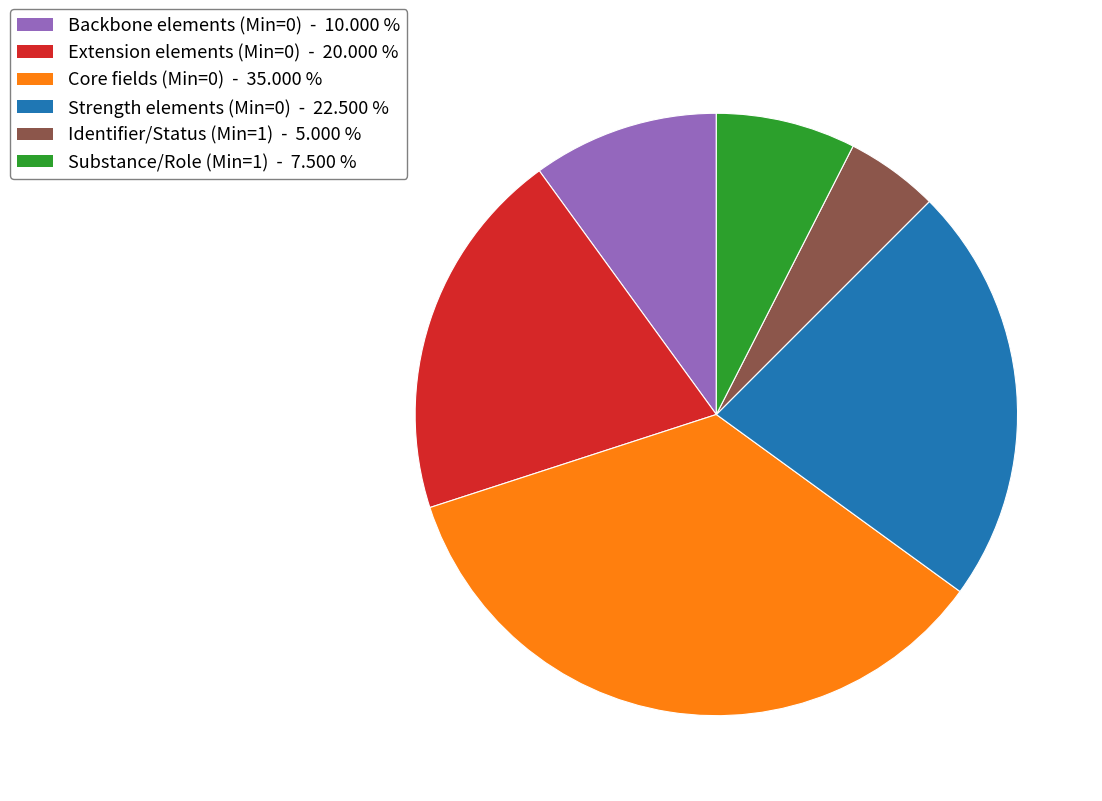

Is there any slice that represents more than half of the pie?

No